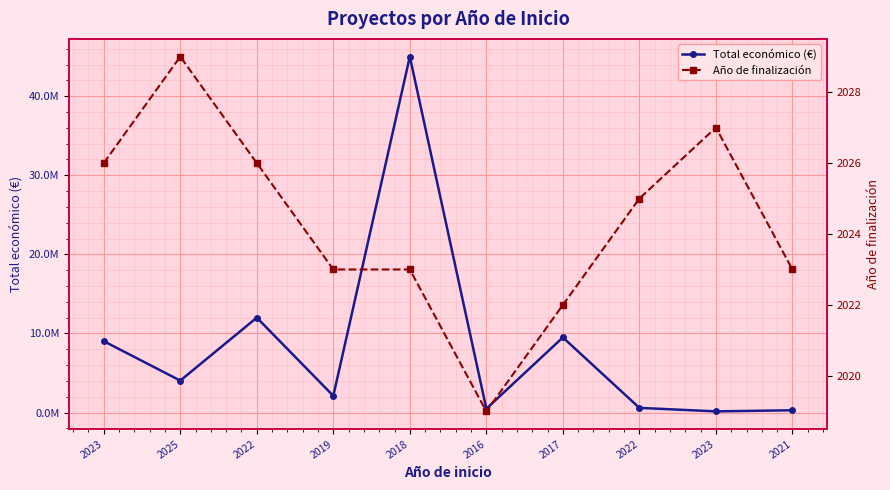

List the series in order of their overall mean, lowest first.

Año de finalización, Total económico (€)